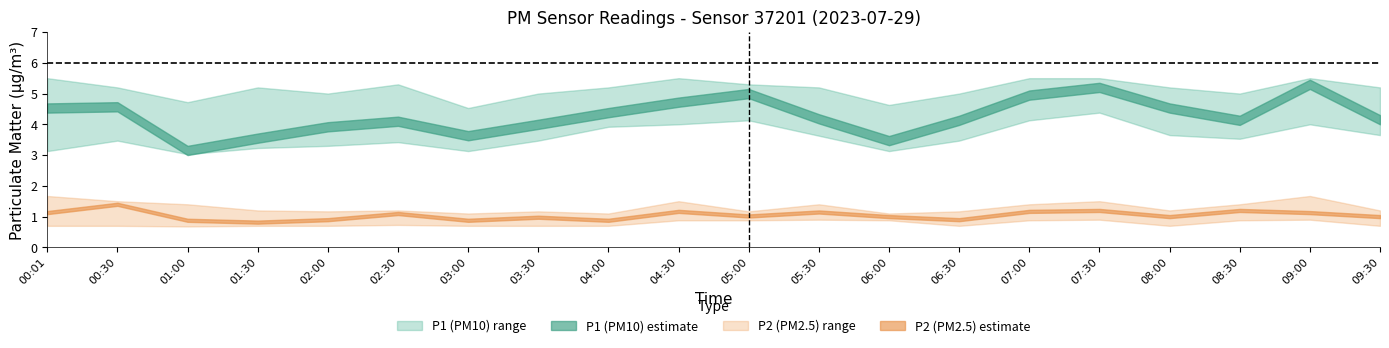

List the series in order of their peak value, lowest first.

P2_lower, P2, P2_upper, P1_lower, P1, P1_upper